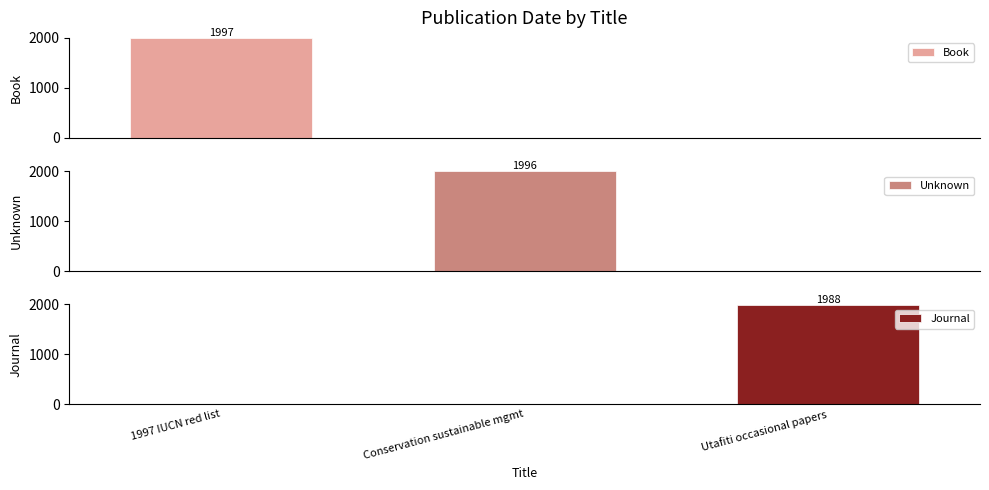

What is the value of the Book bar at the 1st from the left?

1997